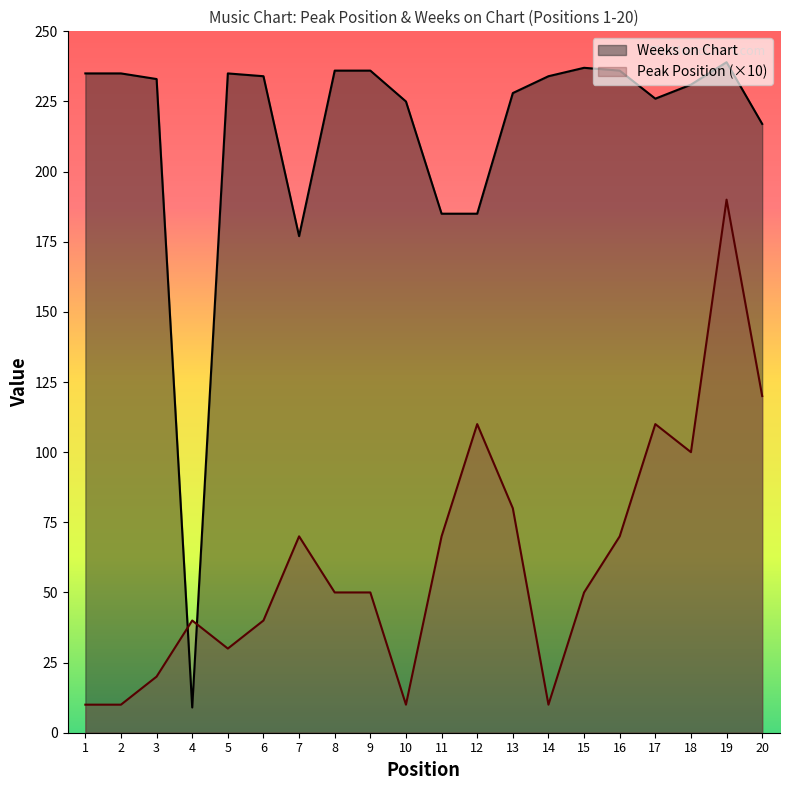

Reading right to left, what are all the values shown in this chart?

Peak Position: 20=120	19=190	18=100	17=110	16=70	15=50	14=10	13=80	12=110	11=70	10=10	9=50	8=50	7=70	6=40	5=30	4=40	3=20	2=10	1=10
Weeks on Chart: 20=217	19=239	18=231	17=226	16=236	15=237	14=234	13=228	12=185	11=185	10=225	9=236	8=236	7=177	6=234	5=235	4=9	3=233	2=235	1=235